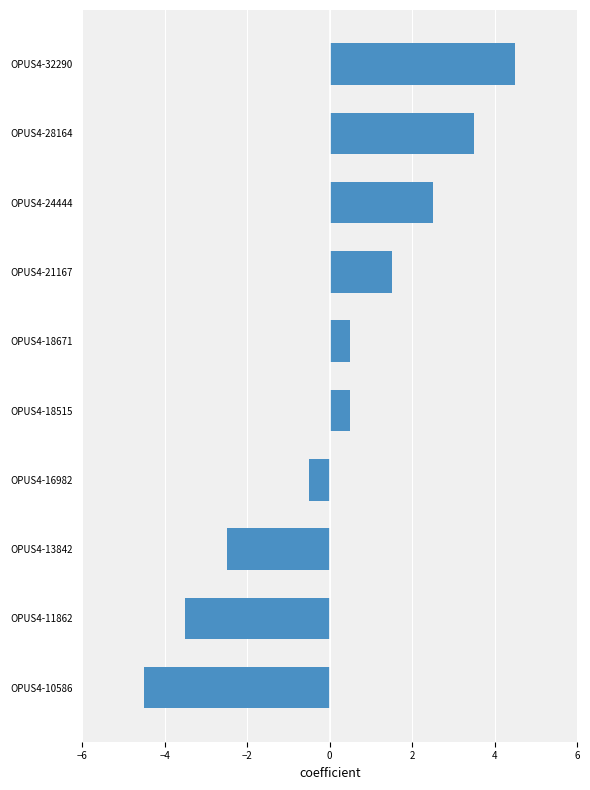

Which has a higher value, OPUS4-18515 or OPUS4-10586?

OPUS4-18515